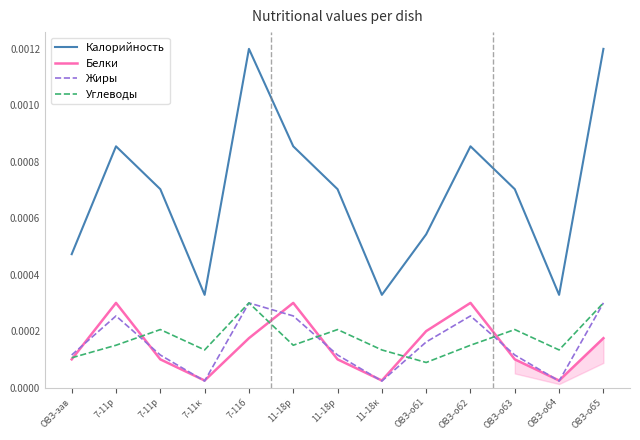

Rank the series by their maximum value, from highest to lowest.

Калорийность, Белки, Жиры, Углеводы